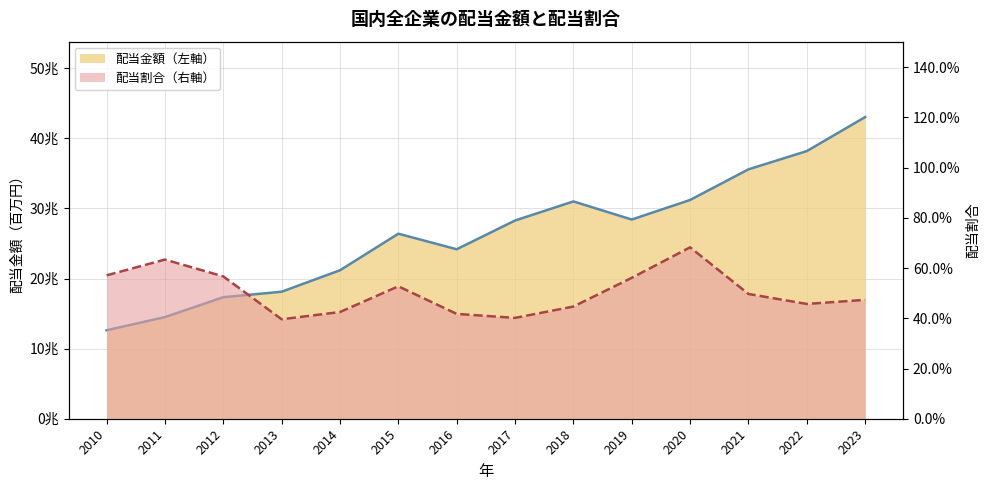

True or false: 配当割合（右軸） and 配当金額（左軸） cross at least once.

False